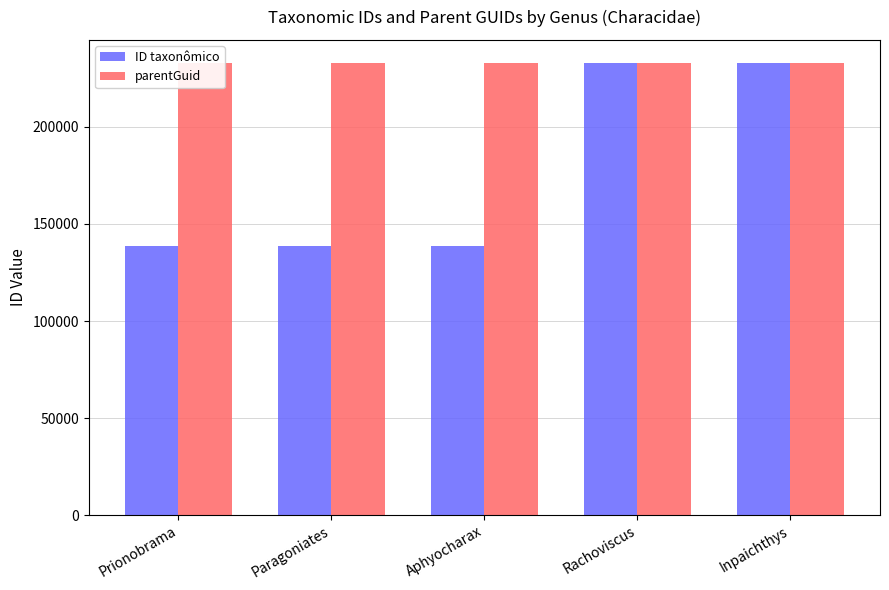

At Aphyocharax, list the series in order from smallest to largest.

ID taxonômico, parentGuid